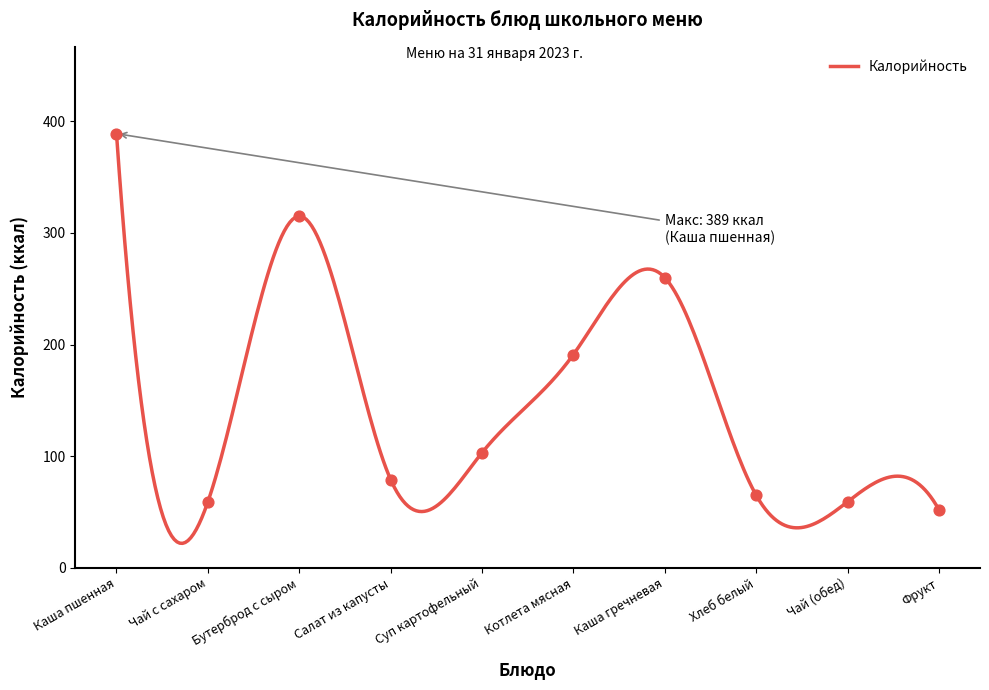

What is the change in value from Каша пшенная to Бутерброд с сыром?

-74